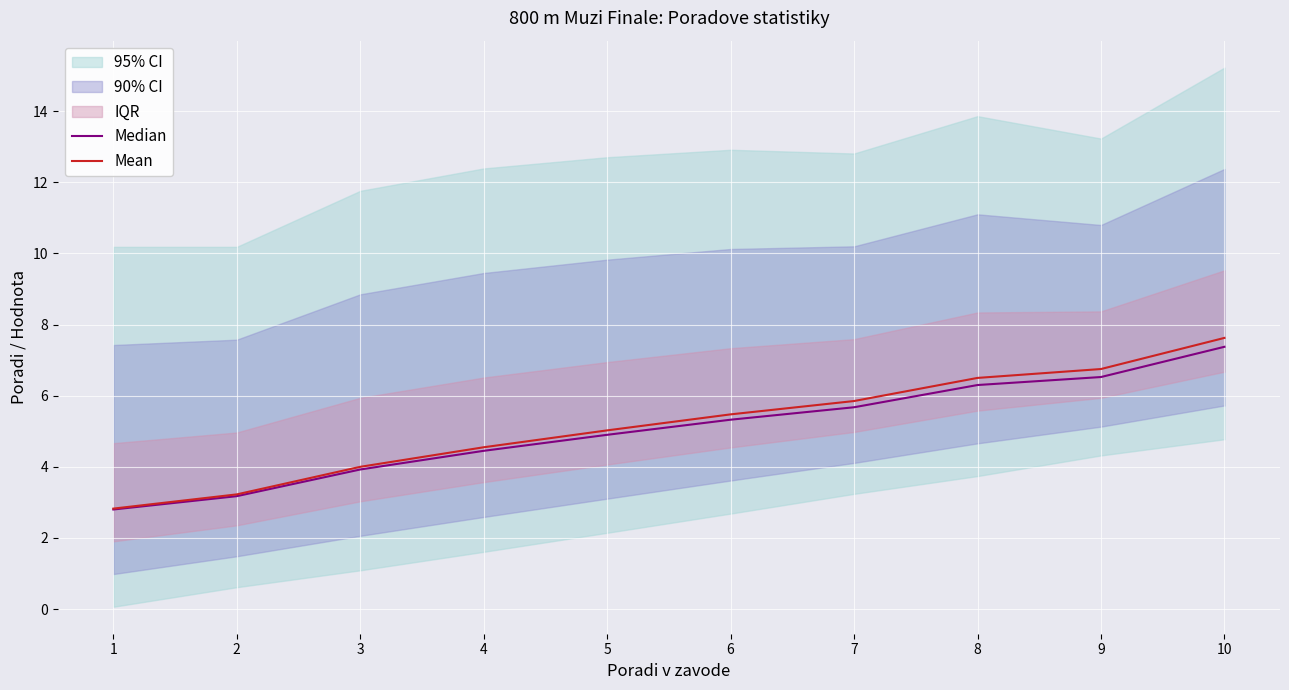

Reading left to right, list all the values displayed in this chart.

Median: 1=2.8	2=3.2	3=3.9	4=4.5	5=4.9	6=5.3	7=5.7	8=6.3	9=6.5	10=7.4
Mean: 1=2.8	2=3.2	3=4.0	4=4.6	5=5.0	6=5.5	7=5.9	8=6.5	9=6.8	10=7.6